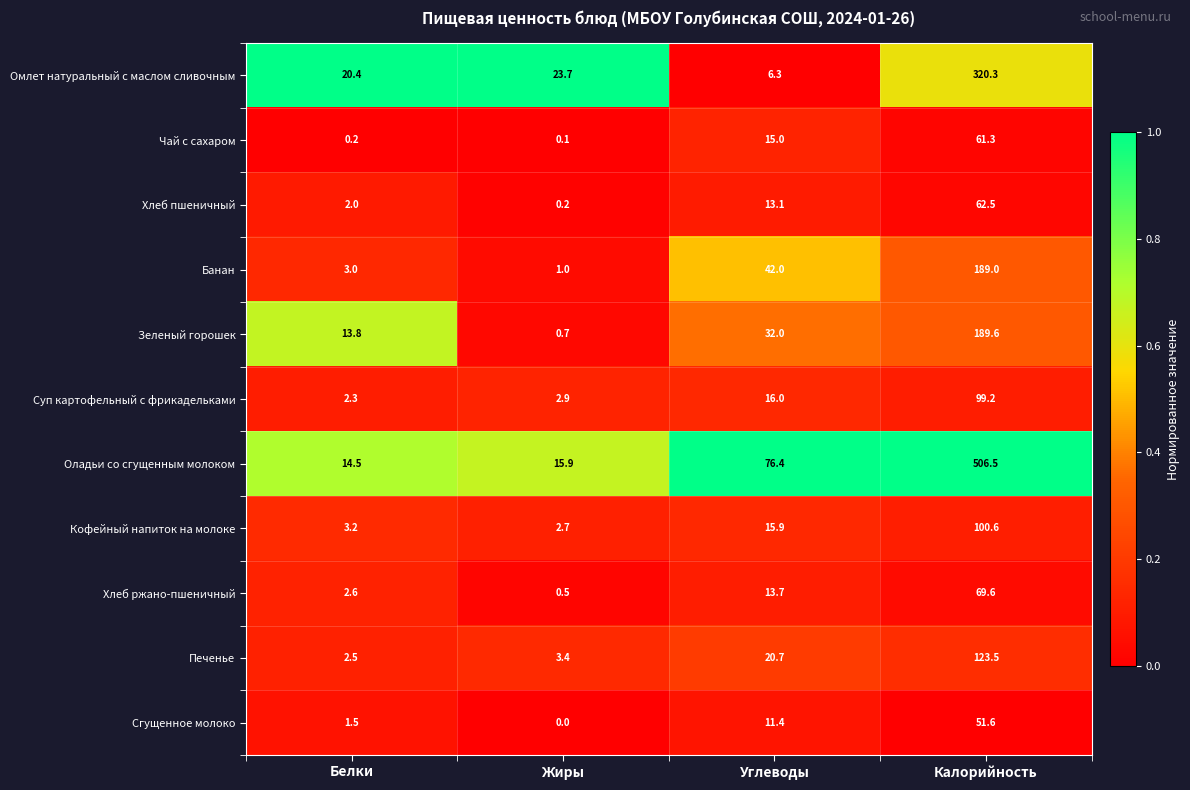

Which series has the largest total across all categories?

Оладьи со сгущенным молоком